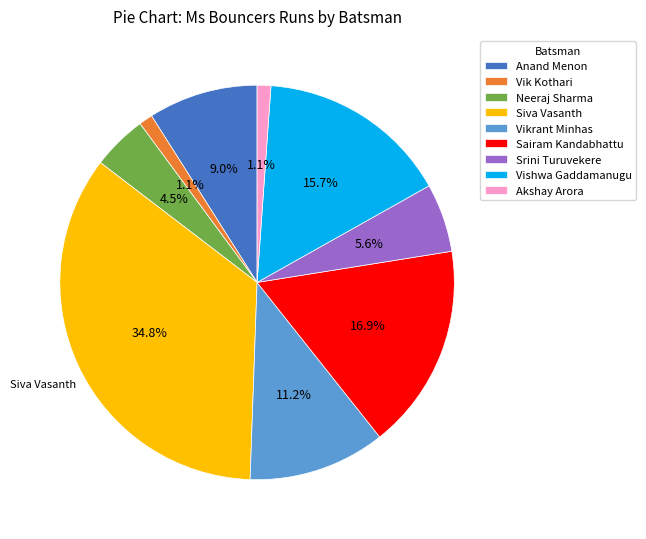

To the nearest percent, what portion does Siva Vasanth represent?

35%